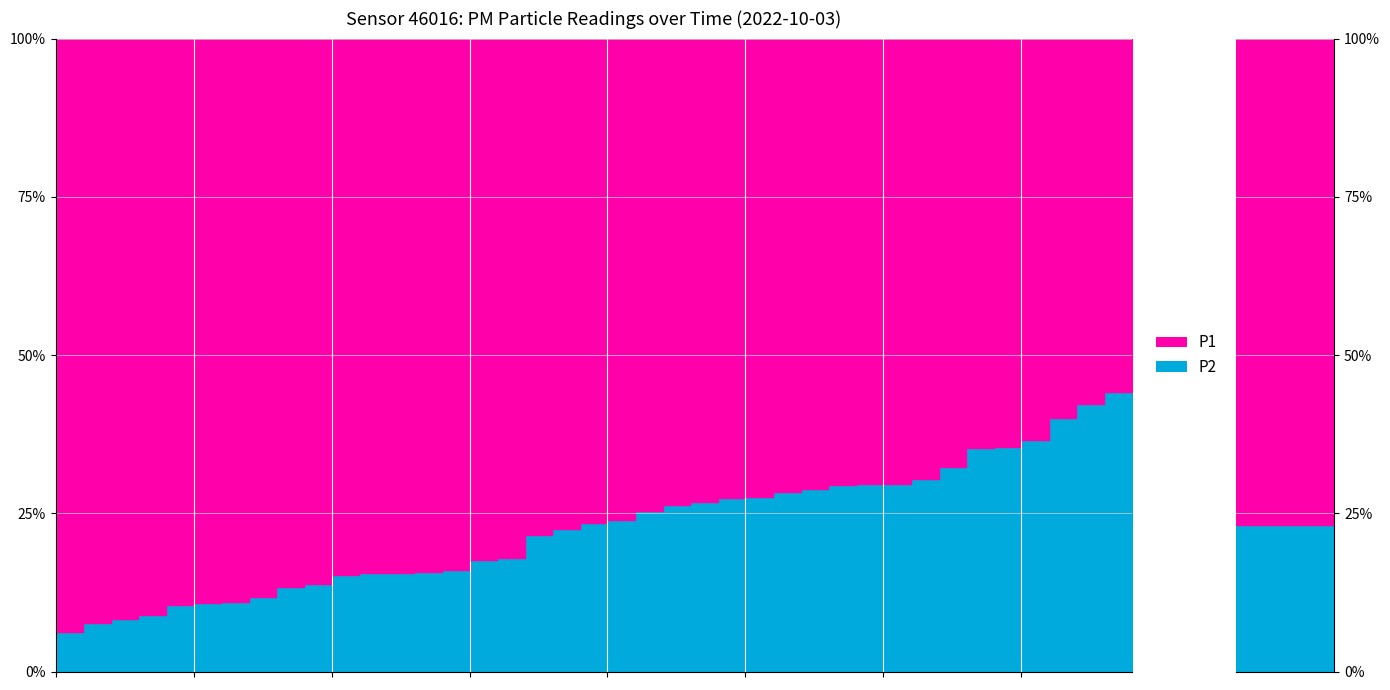

What is the difference between the second highest and second lowest values in the P1 series?

6.7